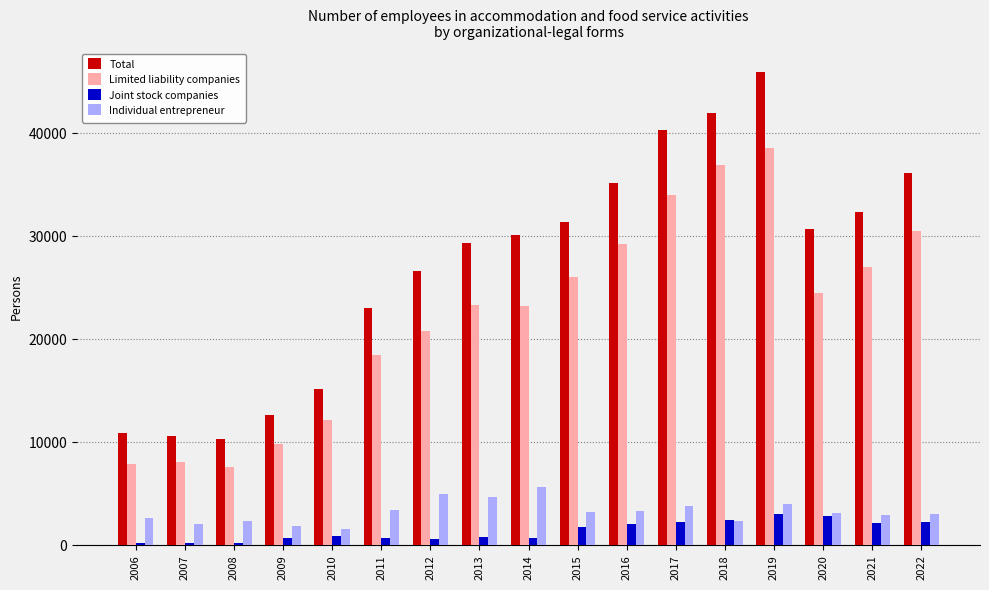

The Limited liability companies series shows 25392.1 at 2019. True or false?

False